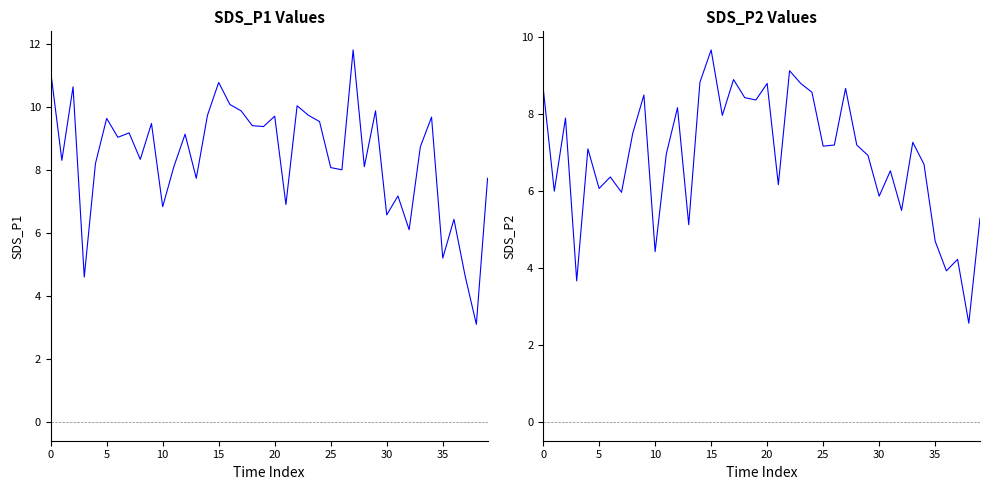

List the series in order of their peak value, highest first.

SDS_P1, SDS_P2